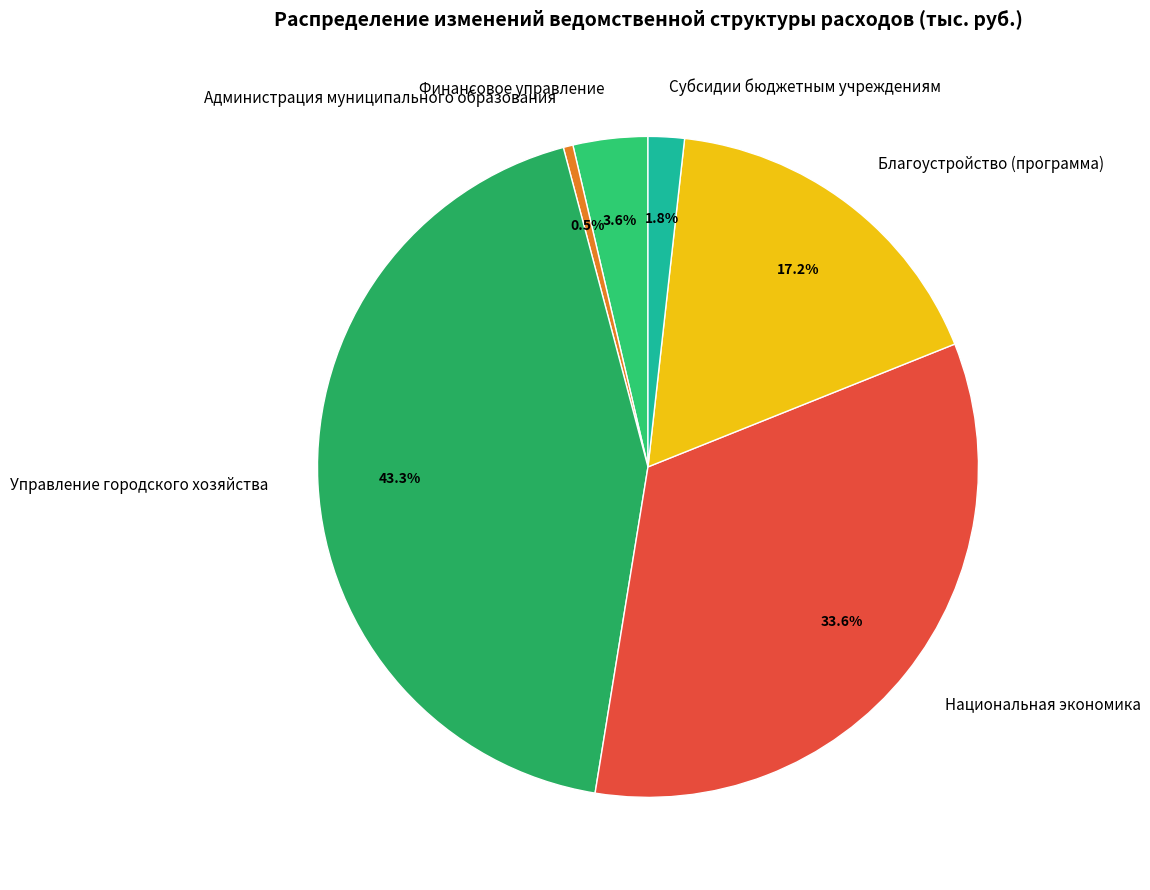

Approximately how many times larger is the value at Благоустройство (программа) compared to Администрация муниципального образования?

36.2